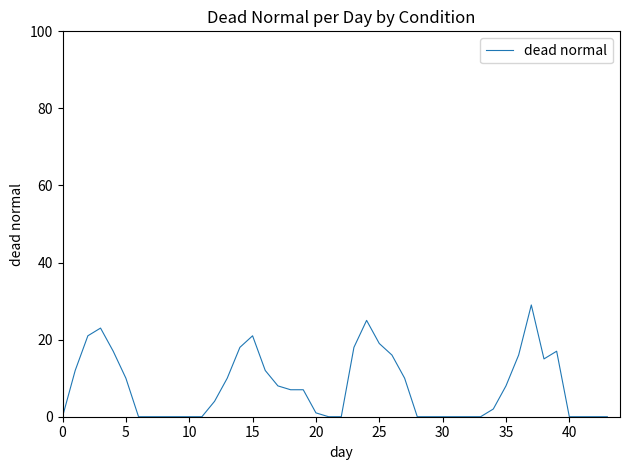

What is the greatest value displayed?

29